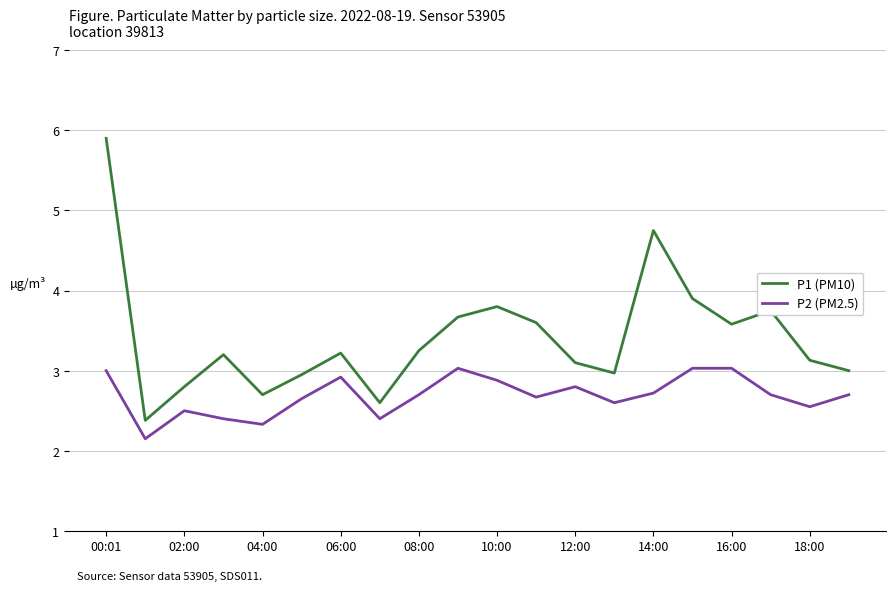

True or false: P2 (PM2.5) and P1 (PM10) cross at least once.

False